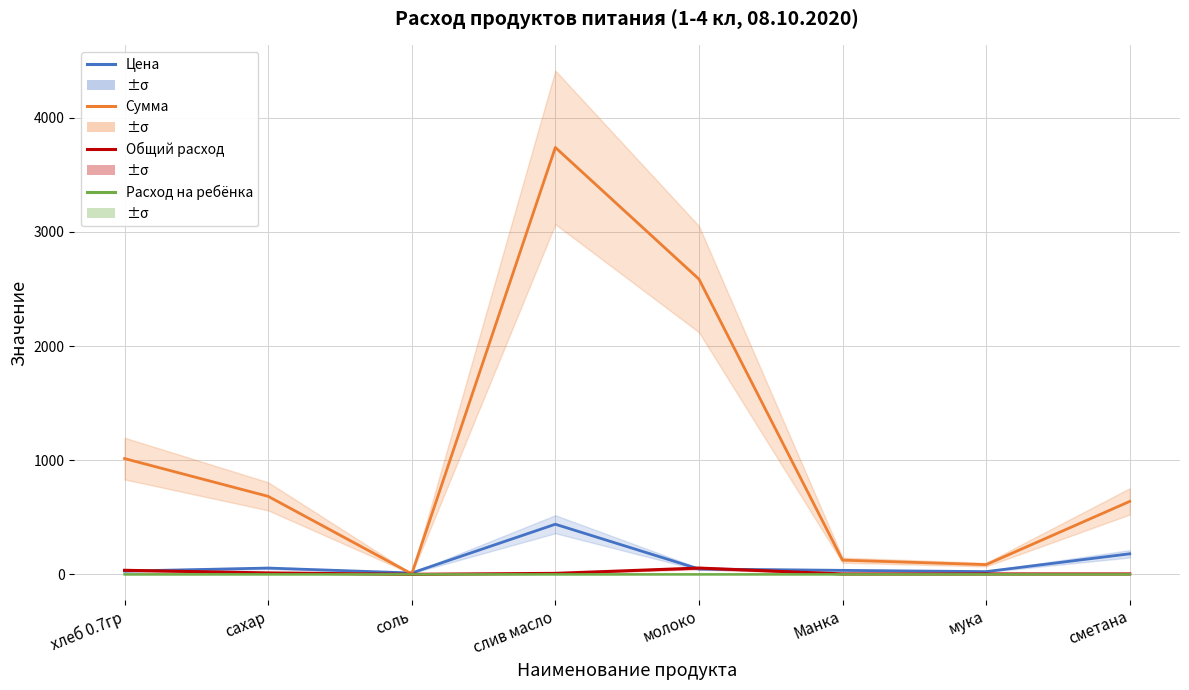

How many lines are shown in the chart?

4